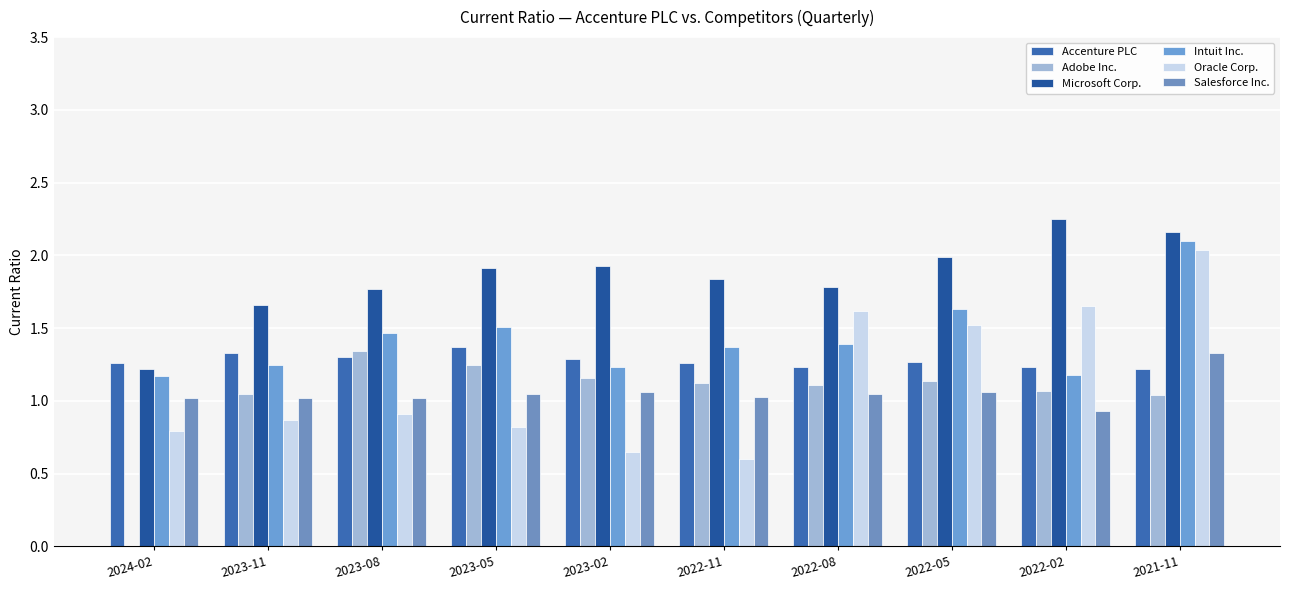

What is the sum of all Oracle Corp. values?

11.5